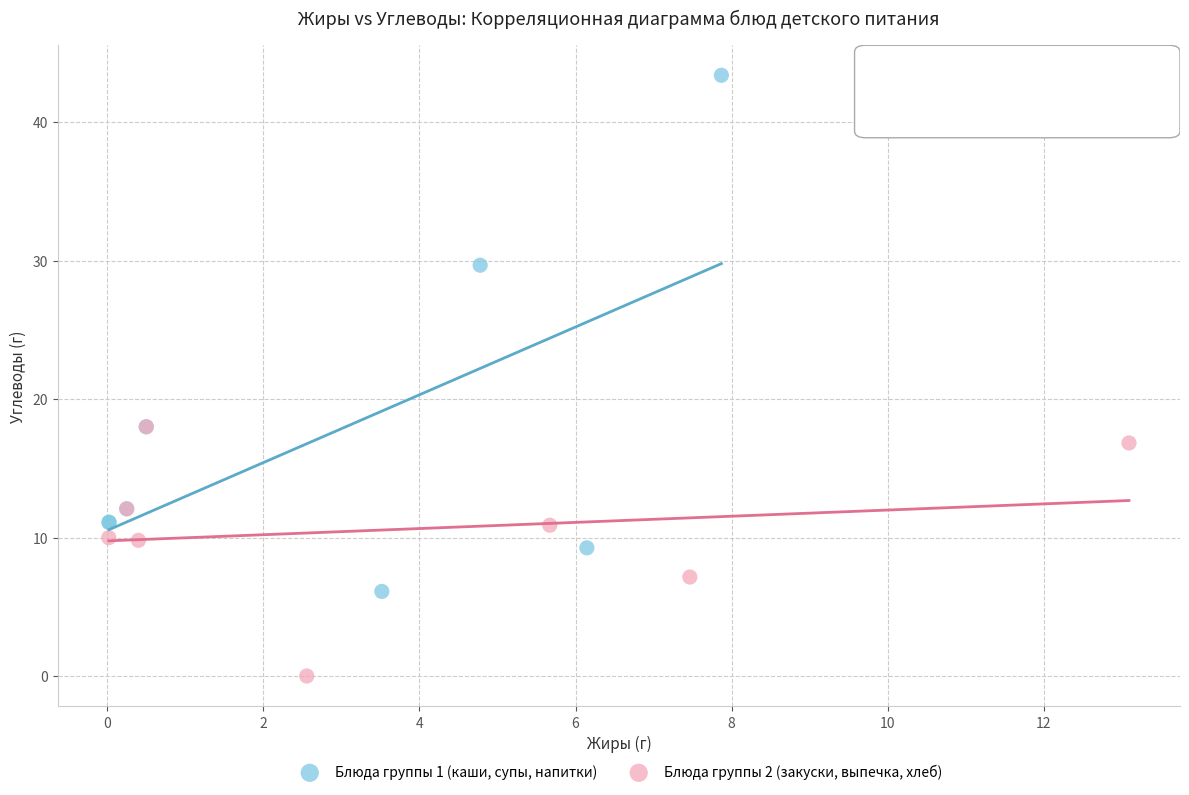

What are all the series names shown in the legend?

Блюда группы 1 (каши, супы, напитки), Блюда группы 2 (закуски, выпечка, хлеб)